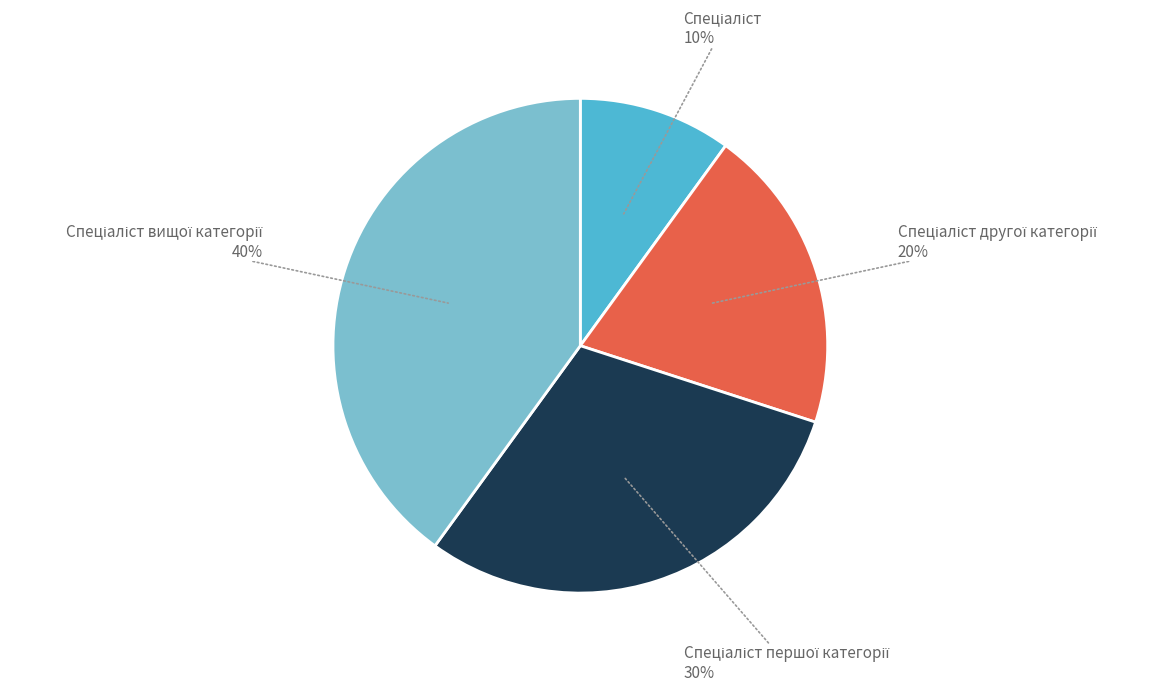

Does any single category account for the majority?

No